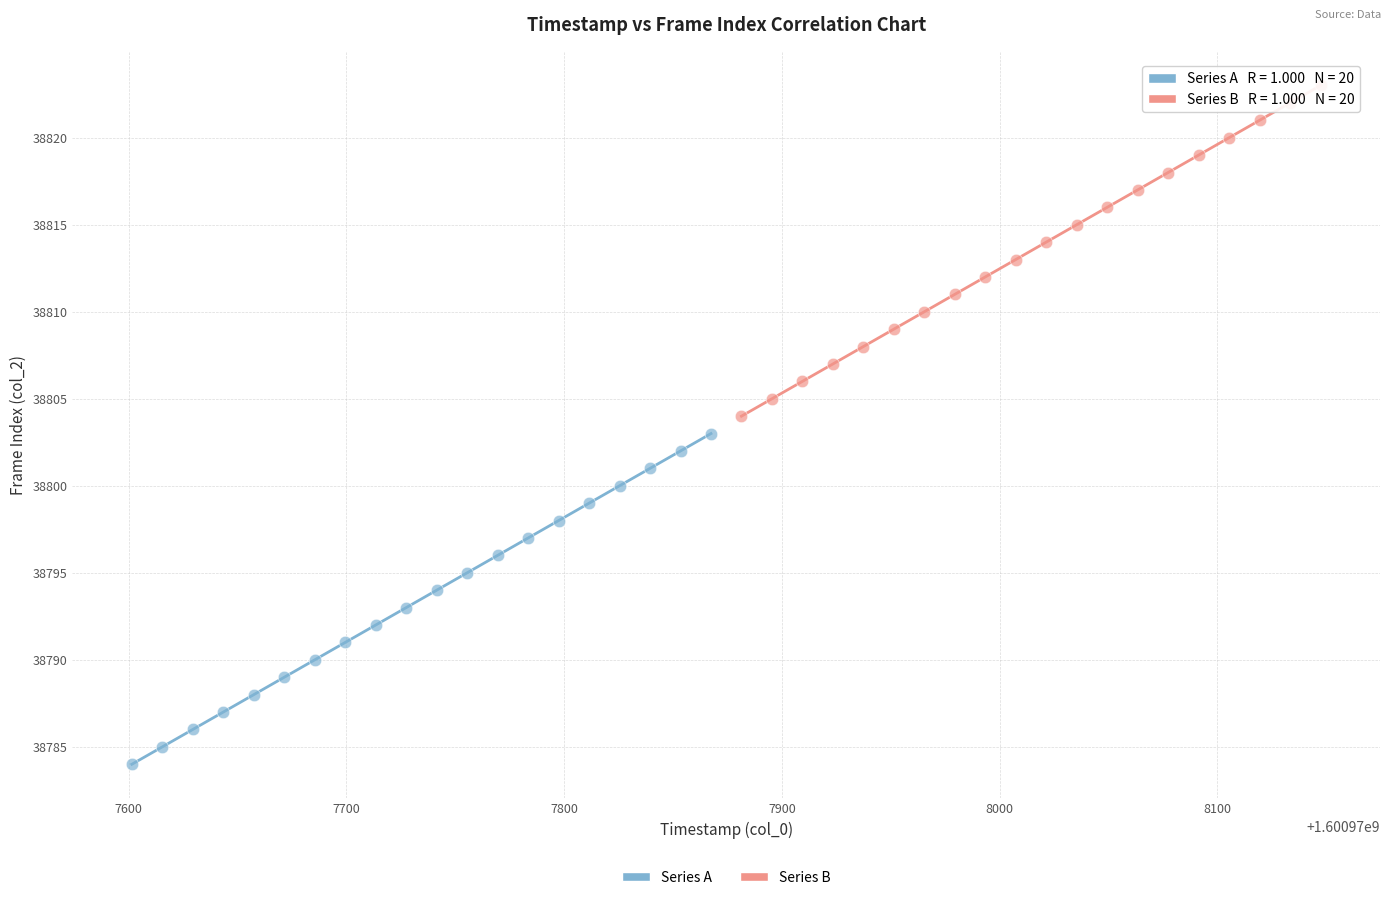

Which series contains the lowest Y value?

Series A